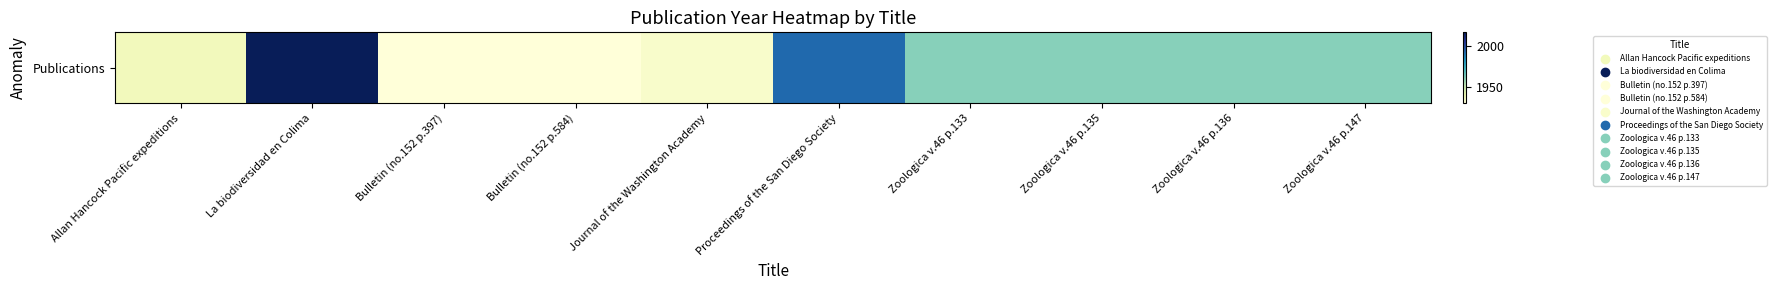

What is the sum of all values?

19584